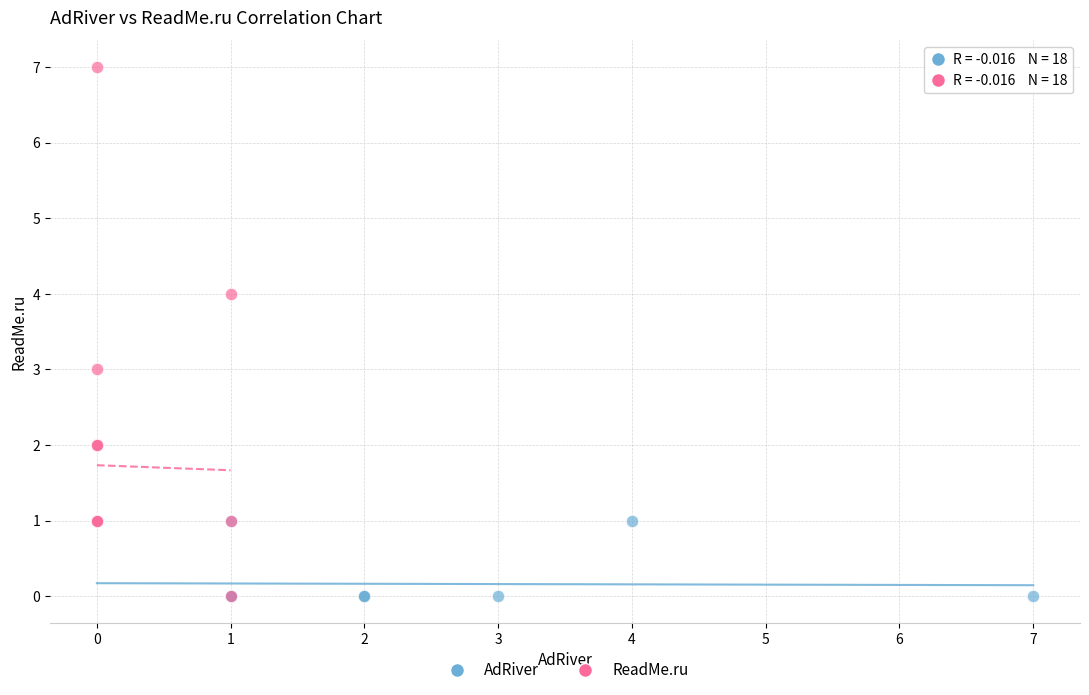

Which series has the widest spread of Y values?

ReadMe.ru